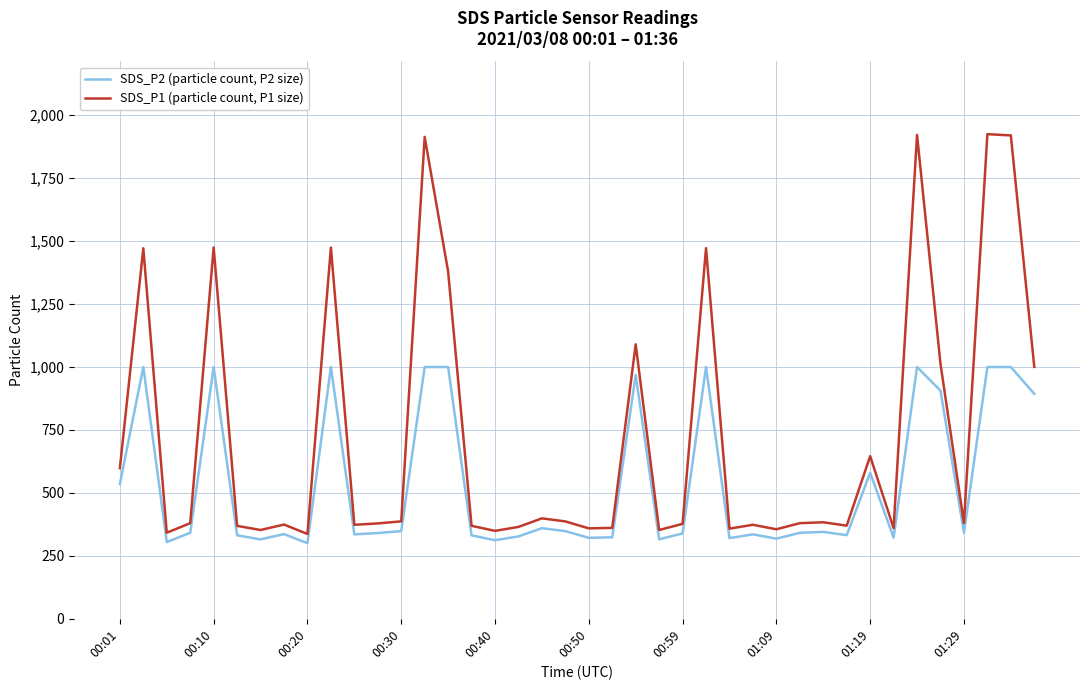

What is the maximum value for SDS_P2 (particle count, P2 size)?

999.9